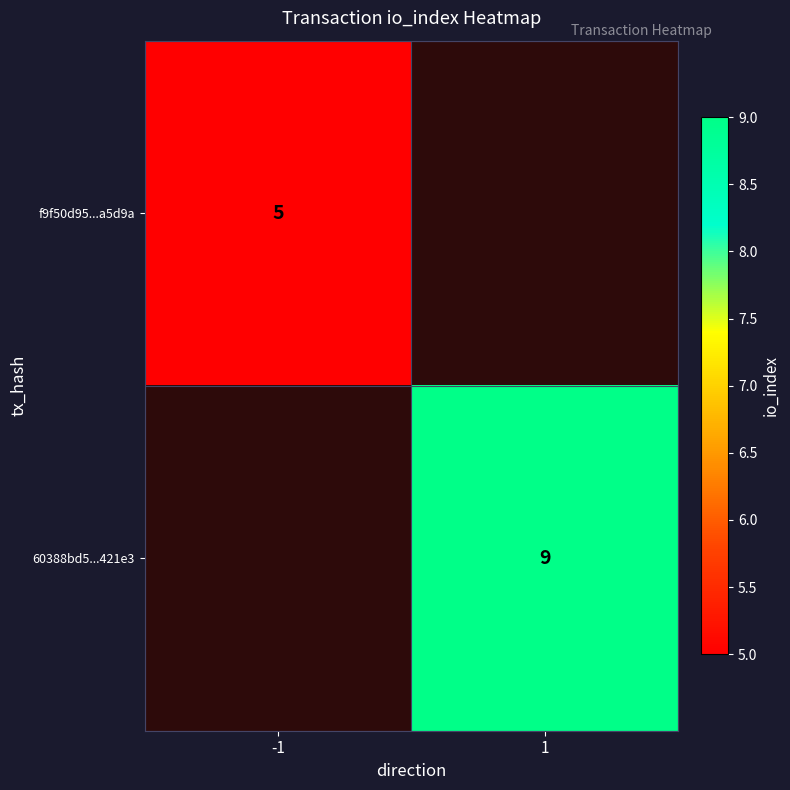

Is it true that 60388bd5...421e3 equals 5 at 1?

False